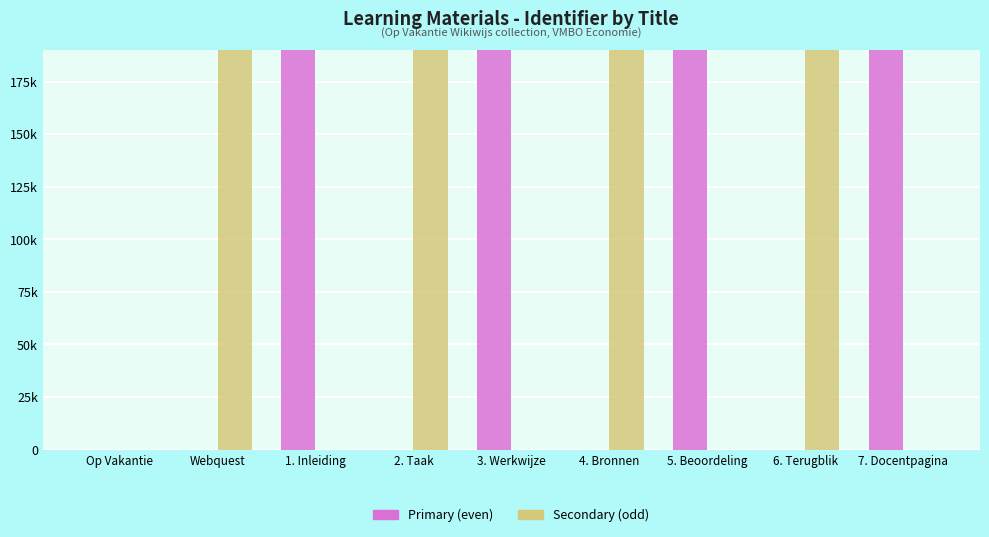

List the series in order of their overall mean, lowest first.

Secondary (odd), Primary (even)